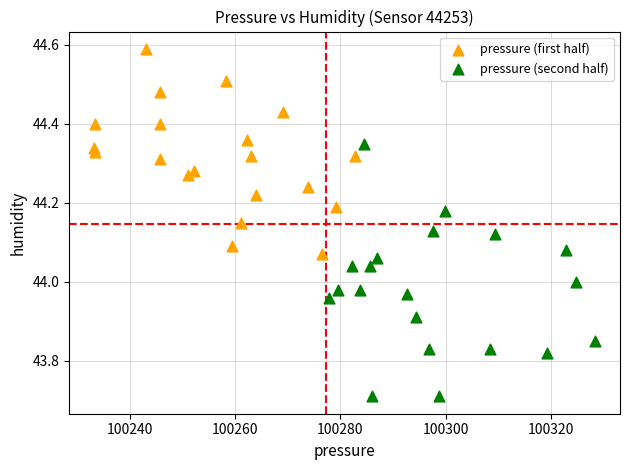

Which series has the largest Y range (max minus min)?

pressure (second half)